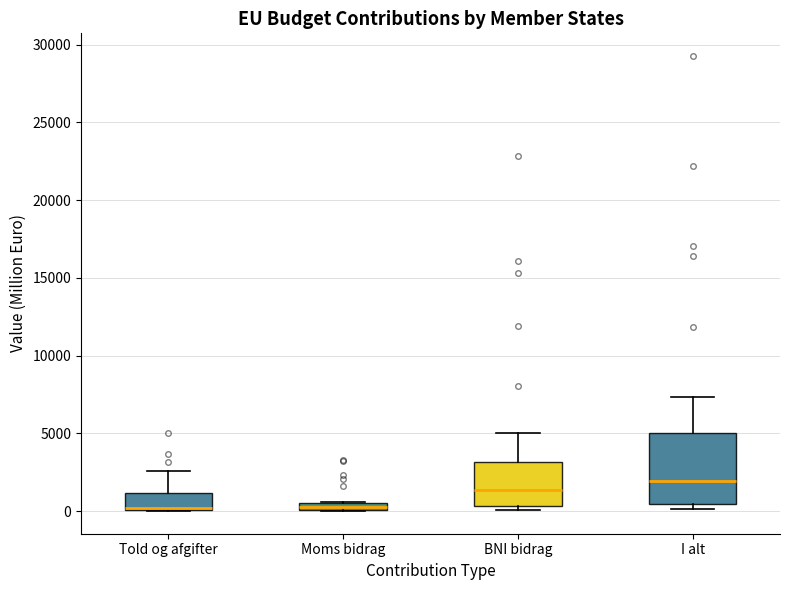

Where is the upper edge of the box for Moms bidrag on the y-axis? The values are not printed on the chart, so give them approximately, as read against the axis.

500